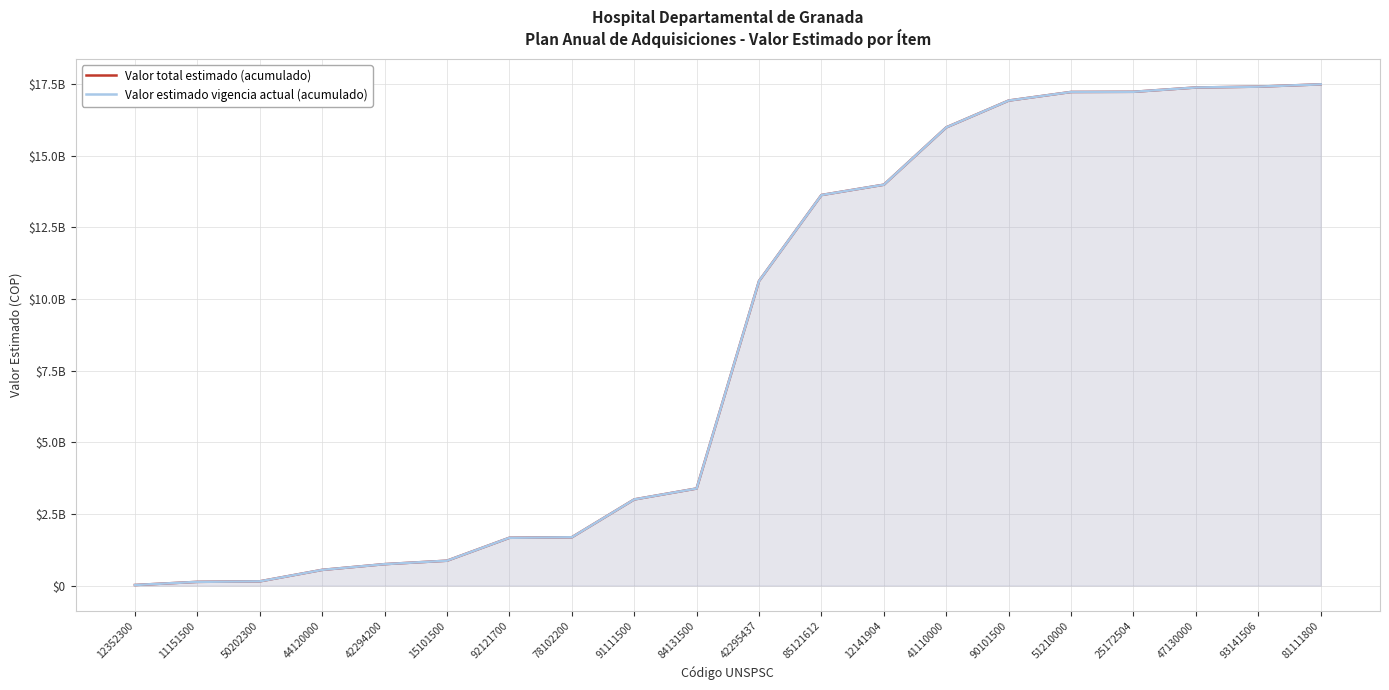

What are all the series names shown in the legend?

Valor total estimado (acumulado), Valor estimado vigencia actual (acumulado)